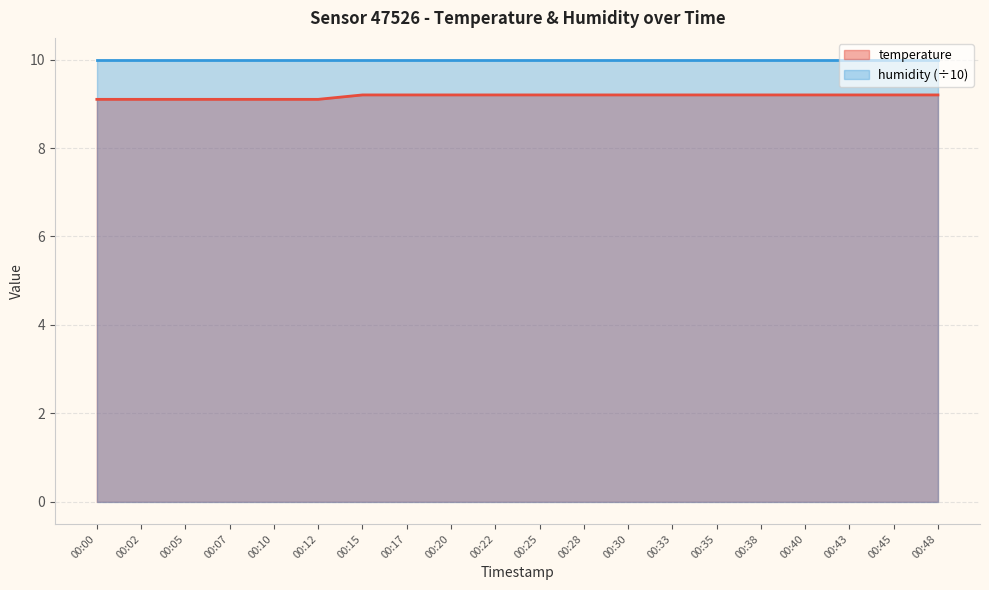

Which category has the highest value across all series?

00:15